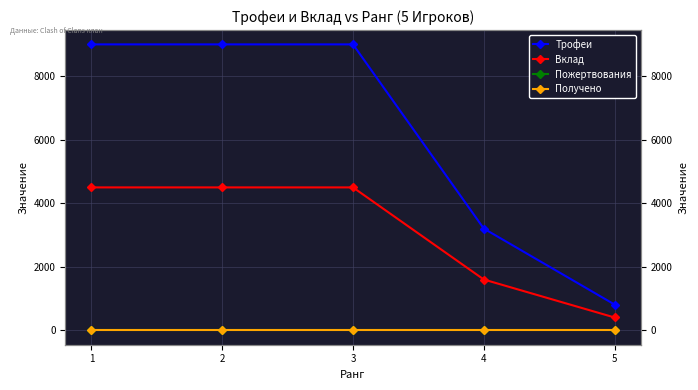

Which series changed the most between 2 and 5?

Трофеи